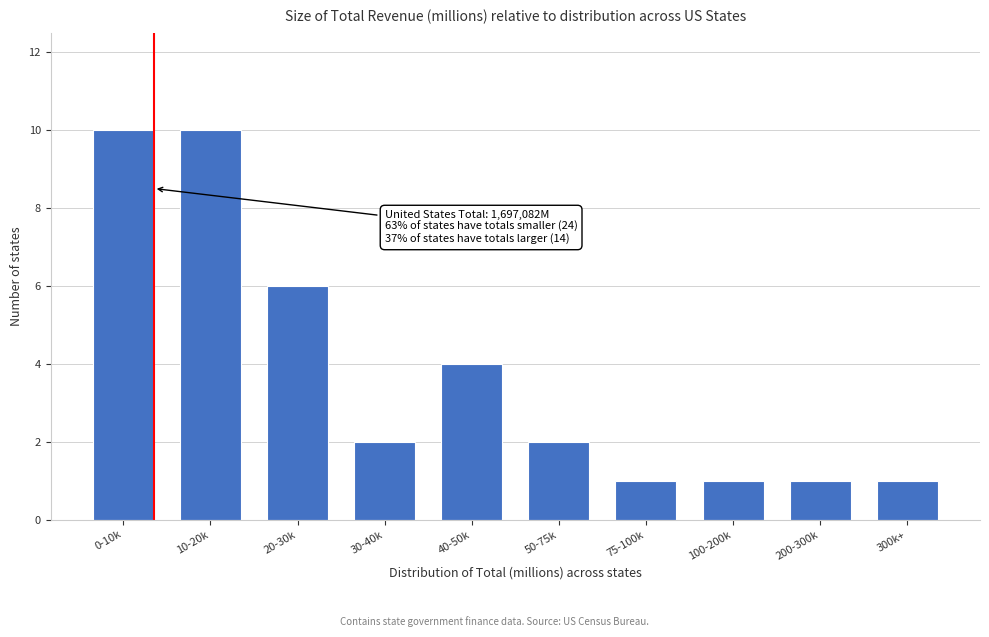

Reading right to left, transcribe all the data shown in this chart.

1	1	1	1	2	4	2	6	10	10